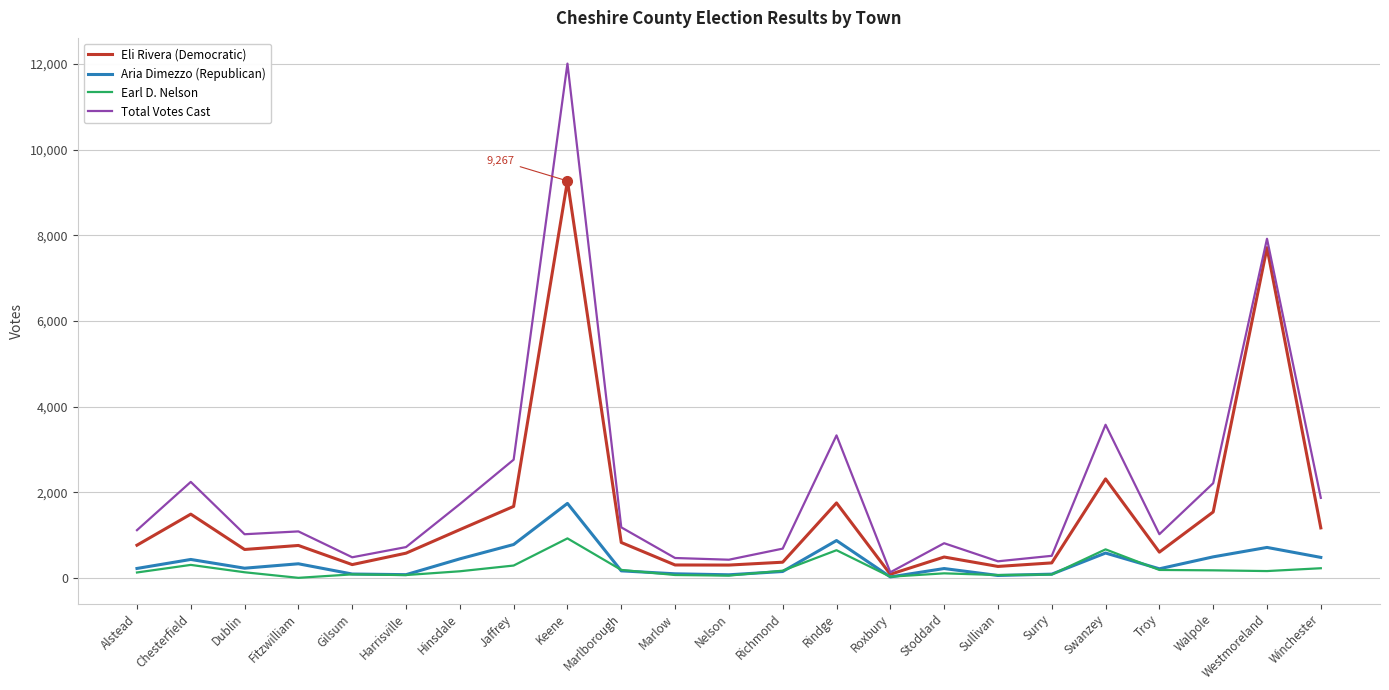

Which series has the widest spread of values?

Total Votes Cast